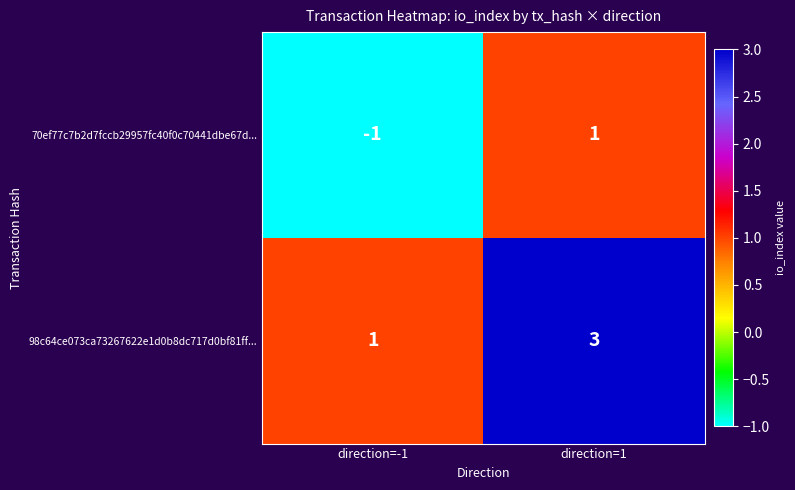

At which category is the sum across all series the highest?

direction=1